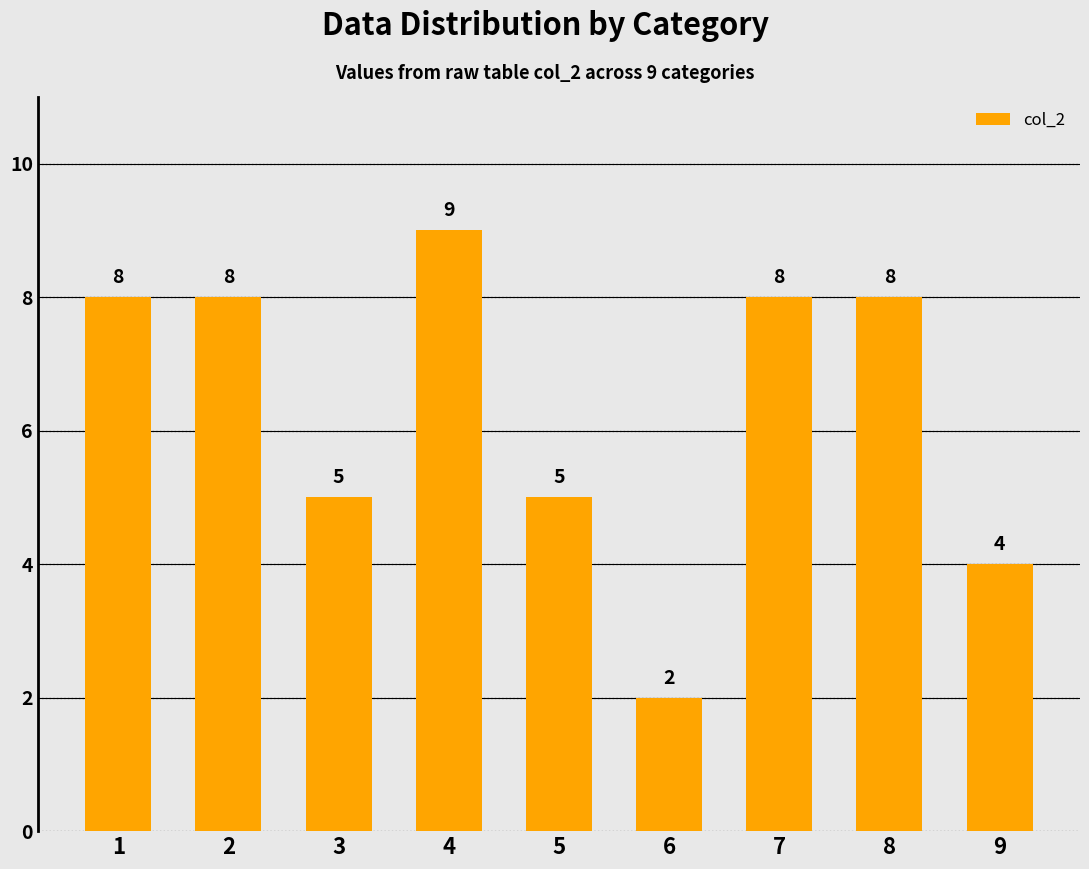

What is the value of the 5th bar from the left?

5